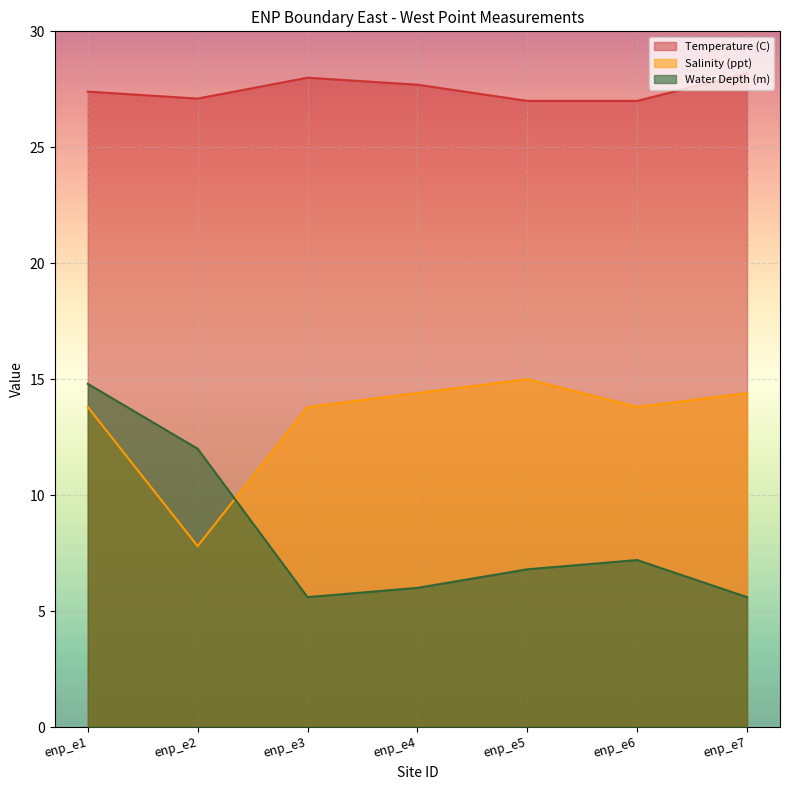

Reading left to right, extract all data points from this chart.

Temperature (C): enp_e1=27.4	enp_e2=27.1	enp_e3=28.0	enp_e4=27.7	enp_e5=27.0	enp_e6=27.0	enp_e7=28.2
Salinity (ppt): enp_e1=13.8	enp_e2=7.8	enp_e3=13.8	enp_e4=14.4	enp_e5=15.0	enp_e6=13.8	enp_e7=14.4
Water Depth (m): enp_e1=14.8	enp_e2=12.0	enp_e3=5.6	enp_e4=6.0	enp_e5=6.8	enp_e6=7.2	enp_e7=5.6